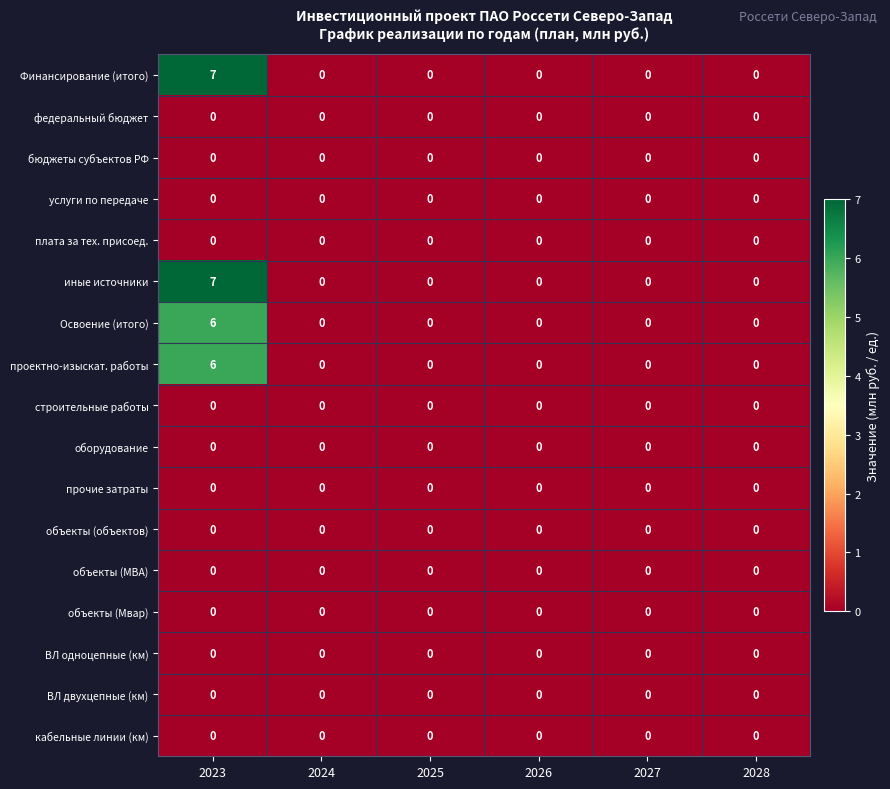

What is the maximum value shown in the chart?

7